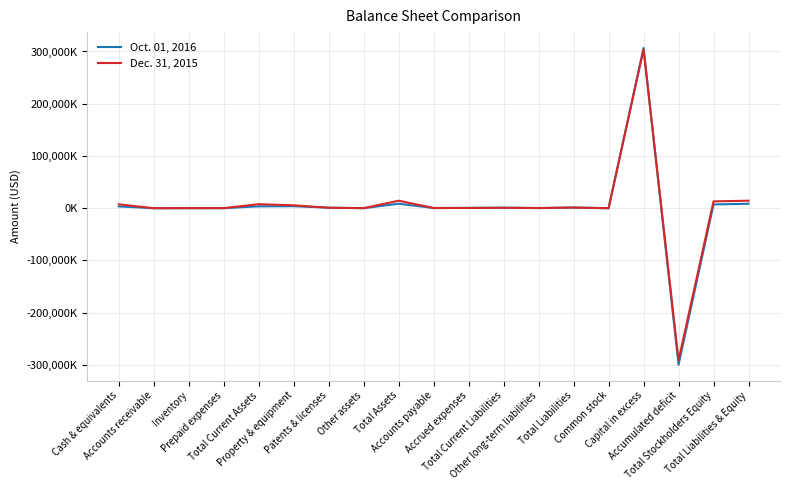

Does the chart display data point markers on the line(s)?

No